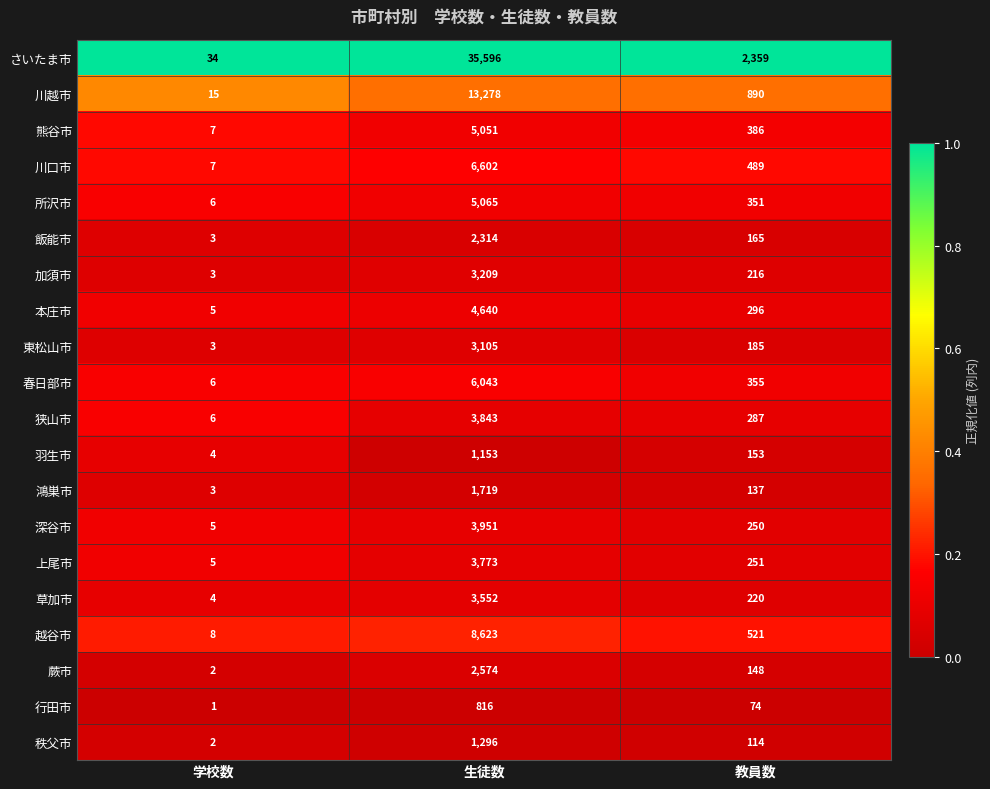

Which series has the widest spread of values?

さいたま市